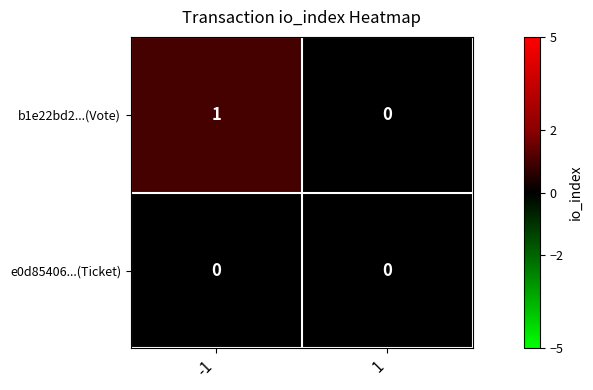

Which series has the widest spread of values?

b1e22bd2...(Vote)